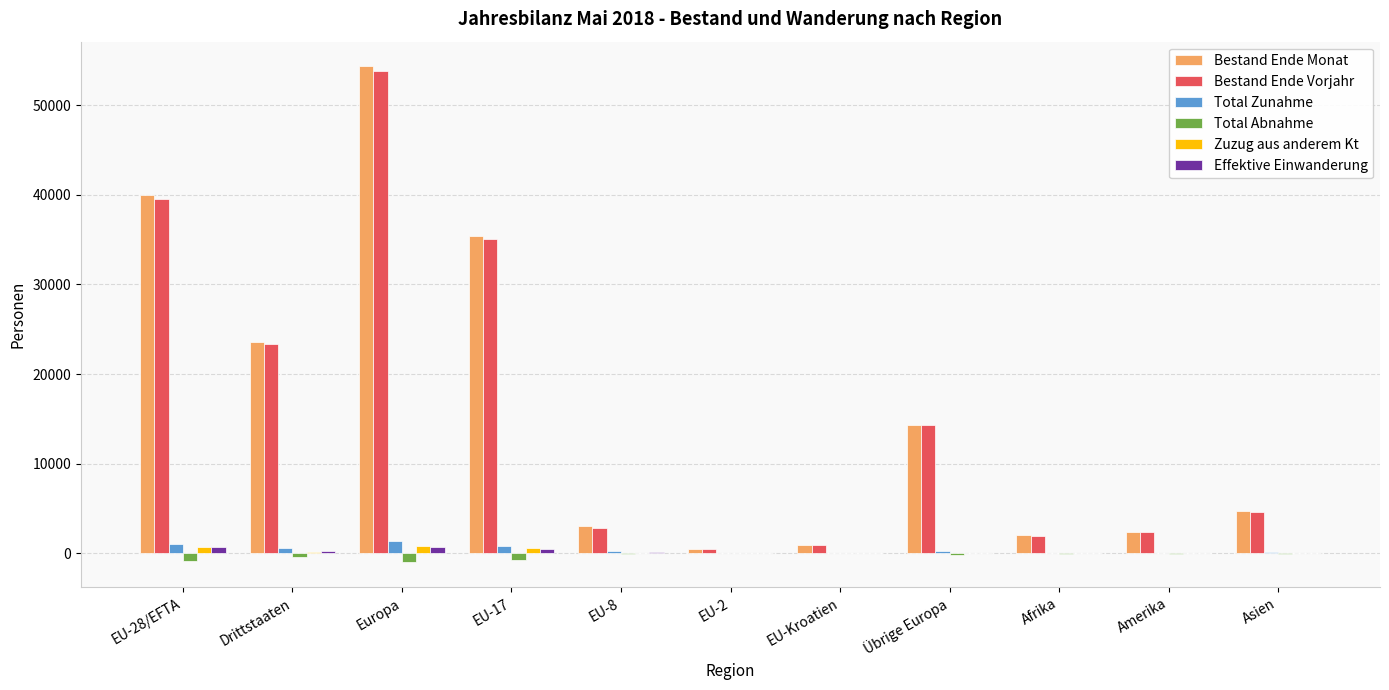

What is the sum of all Bestand Ende Vorjahr values?

179176